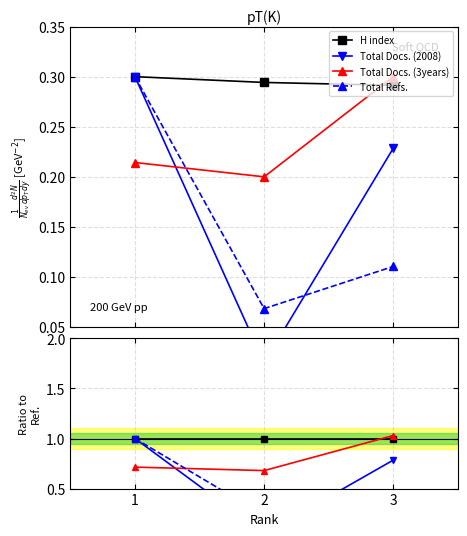

Count the number of data series in this chart.

4